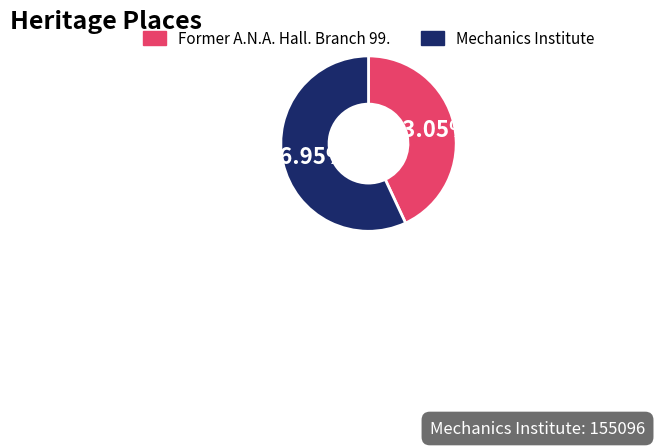

Is it true that Former A.N.A. Hall. Branch 99. is 52% of the pie?

False